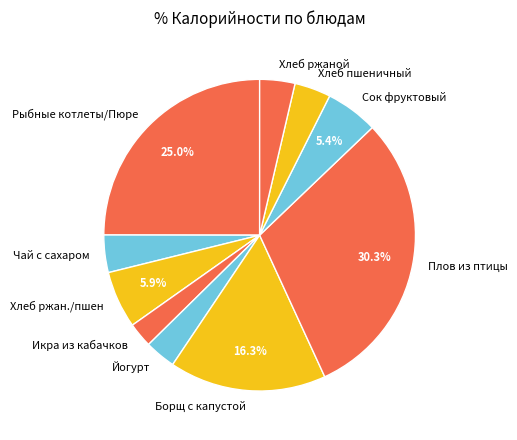

To the nearest percent, what is the difference between the Плов из птицы and Хлеб ржаной slice percentages?

27%